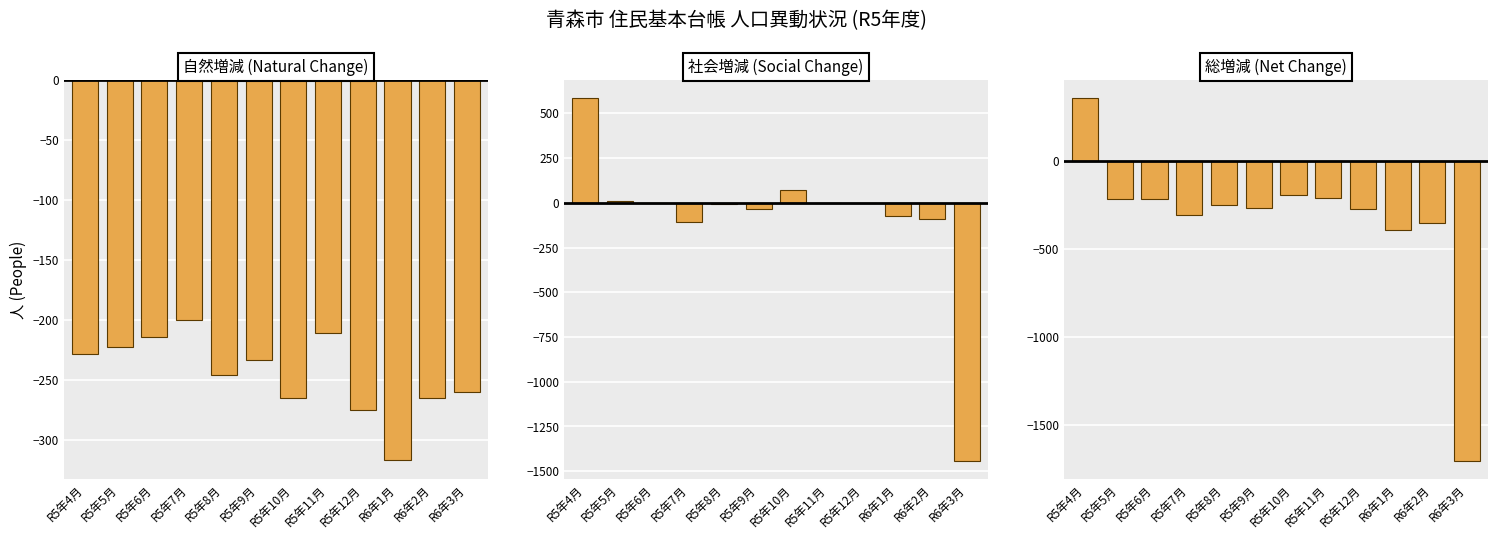

At R5年6月, list the series in order from largest to smallest.

社会増減 (Social Change), 自然増減 (Natural Change), 総増減 (Net Change)